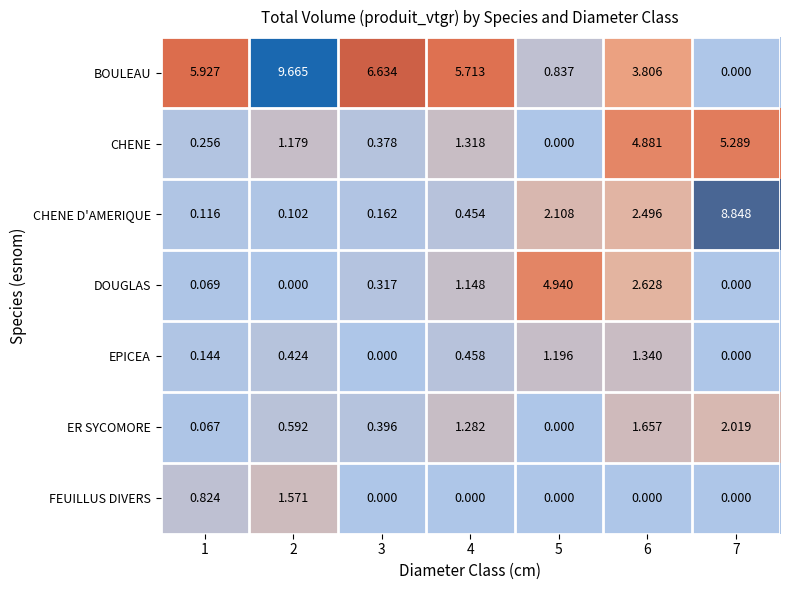

Is the value of FEUILLUS DIVERS at 6 greater than the value of CHENE D'AMERIQUE at 3?

No